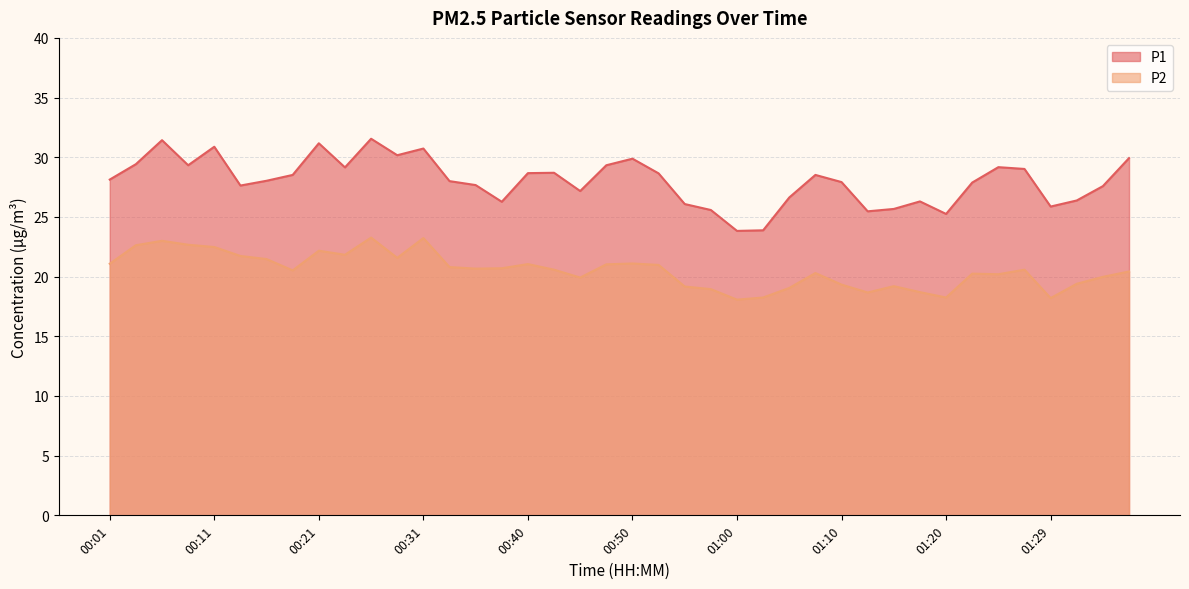

True or false: P1 and P2 cross at least once.

False